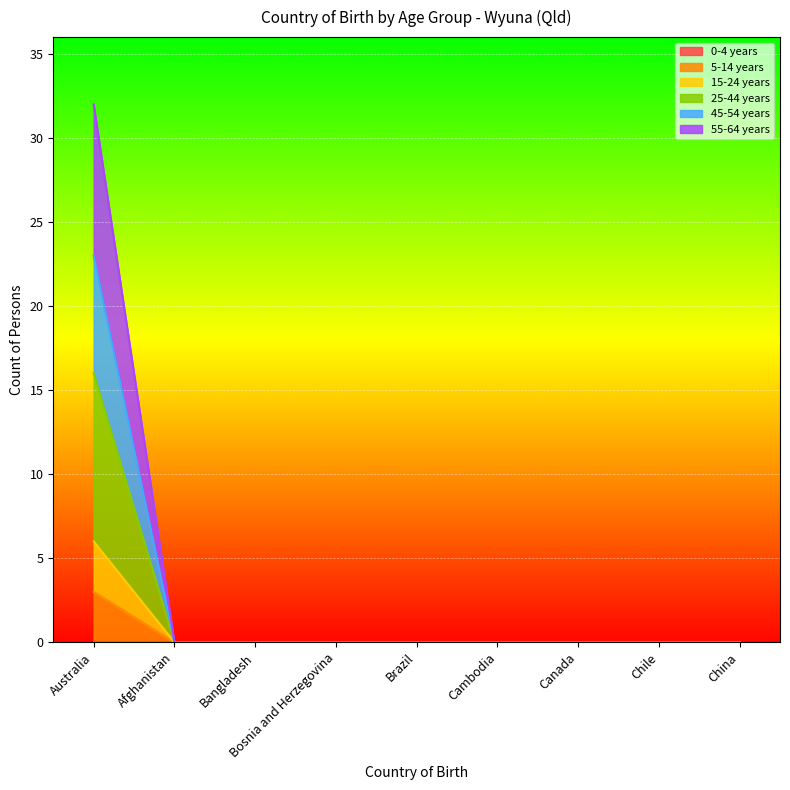

Which category has the highest value across all series?

Australia